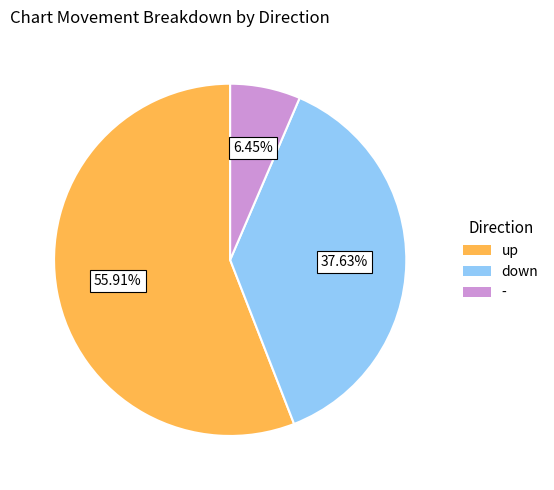

True or false: up accounts for 56% of the total.

True